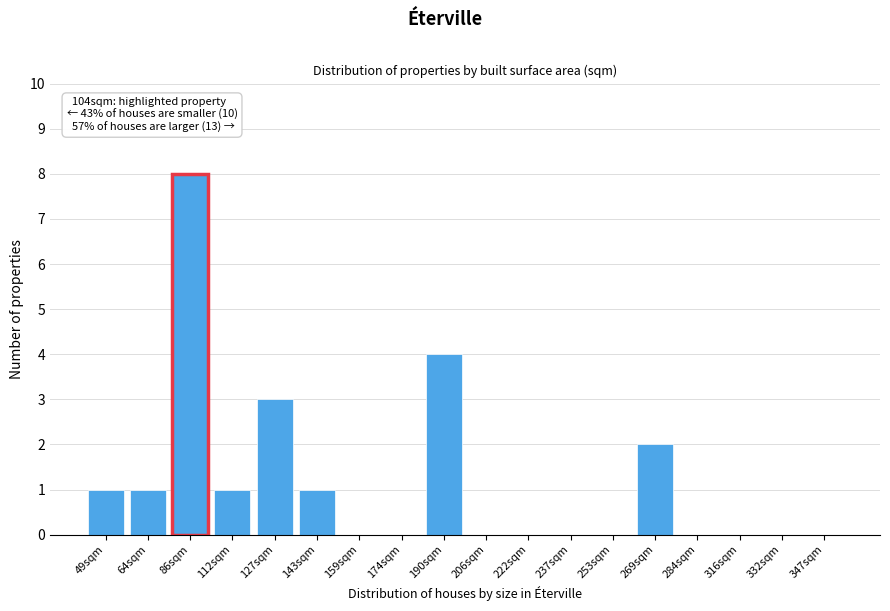

Reading left to right, what are all the values shown in this chart?

49sqm=1	64sqm=1	86sqm=8	112sqm=1	127sqm=3	143sqm=1	159sqm=0	174sqm=0	190sqm=4	206sqm=0	222sqm=0	237sqm=0	253sqm=0	269sqm=2	284sqm=0	316sqm=0	332sqm=0	347sqm=0